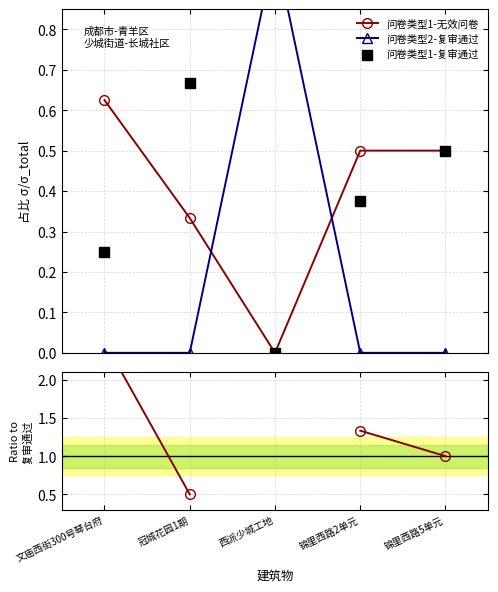

At how many categories does at least one series exceed 0?

5